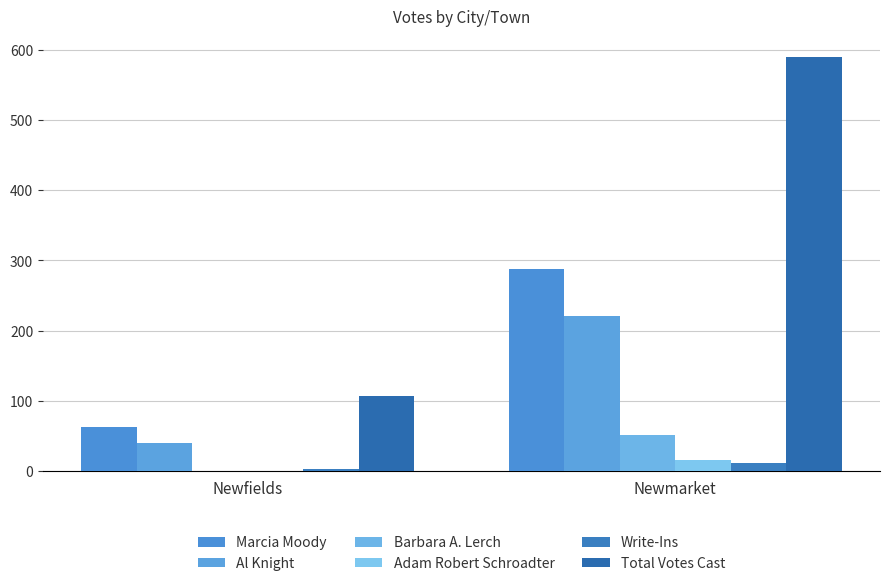

Count the number of data series in this chart.

6